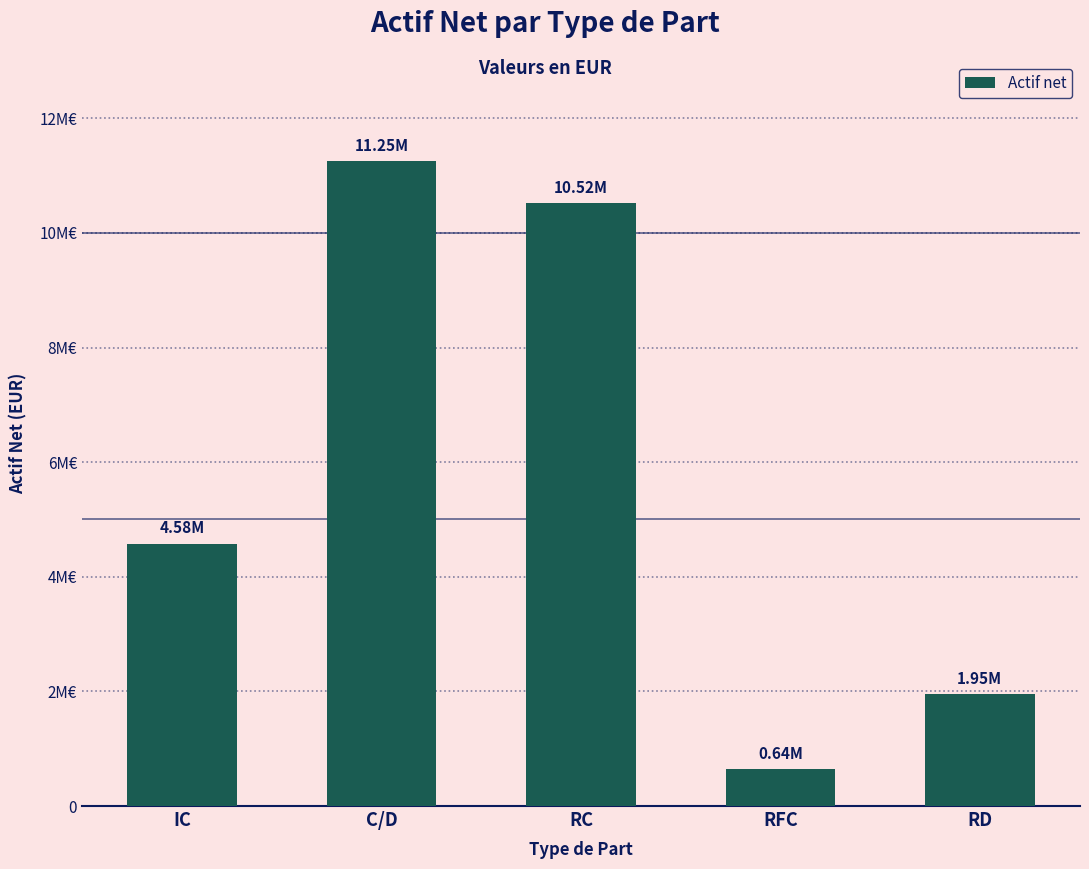

What is the label of the 2nd bar from the left?

C/D